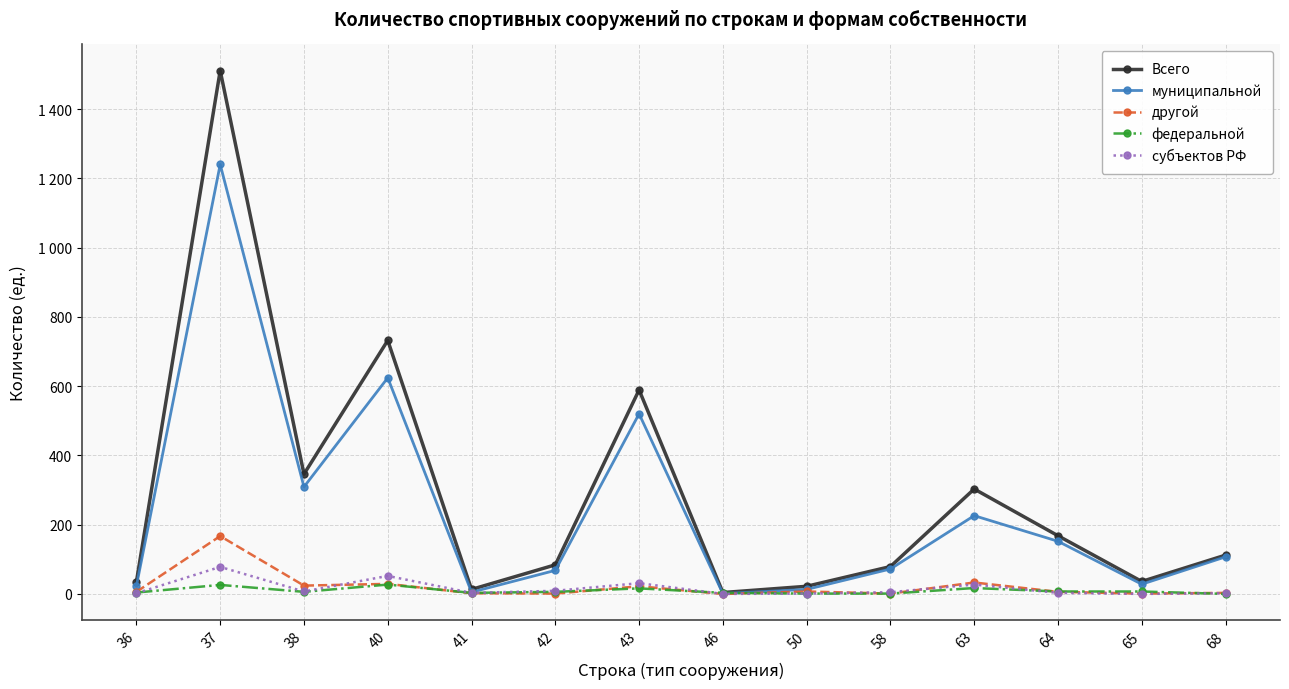

What is the spread (max minus min) of values at 37?

1485